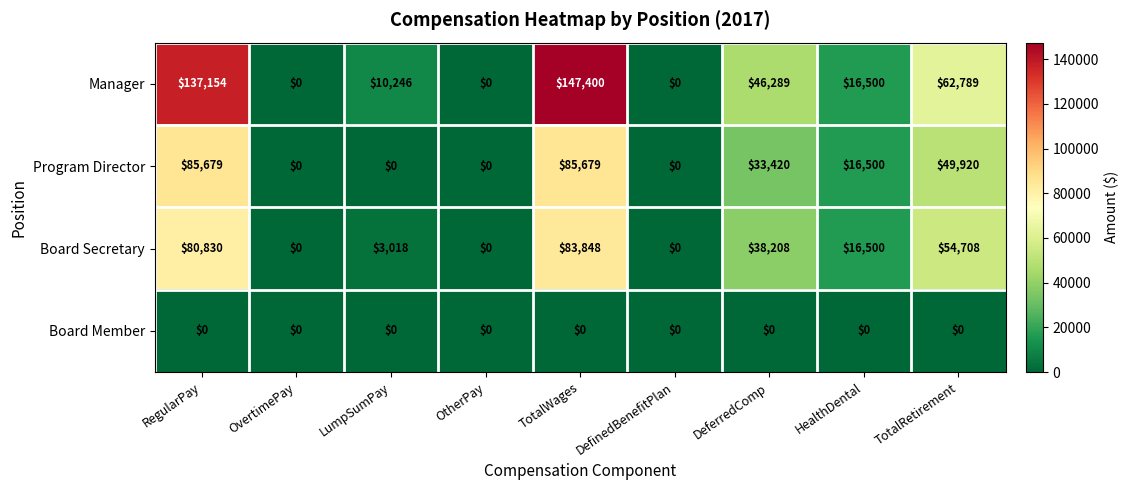

At how many categories does at least one series exceed 90848?

2